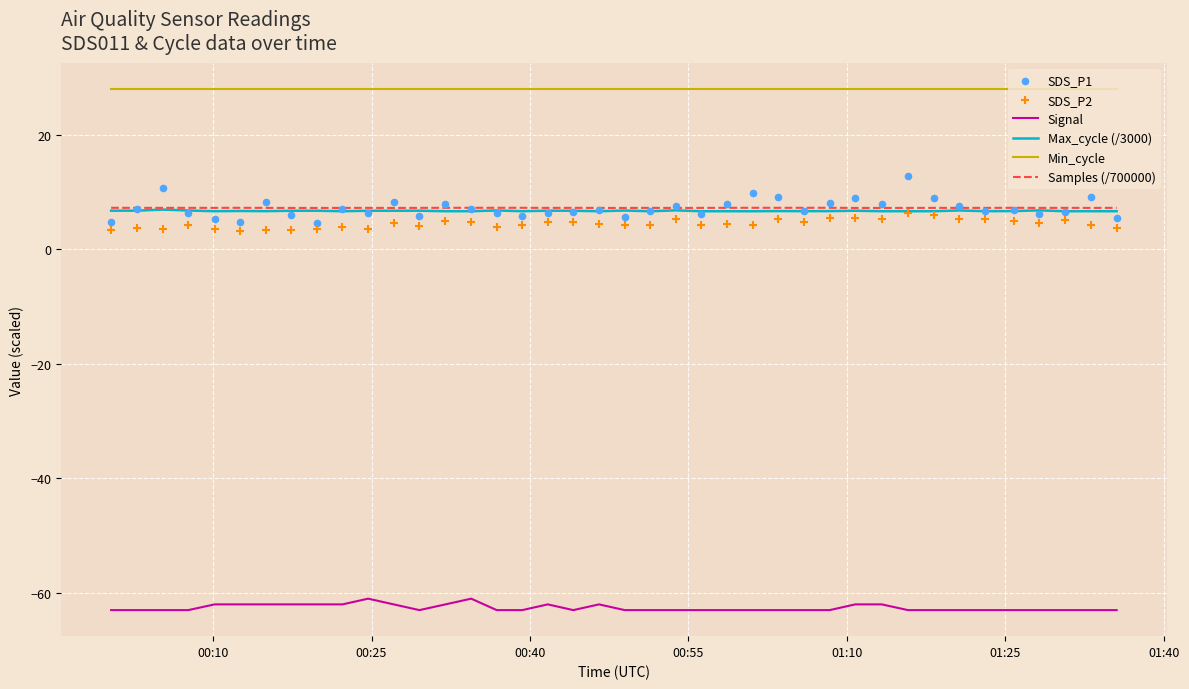

Which series has the largest total across all categories?

Min_cycle